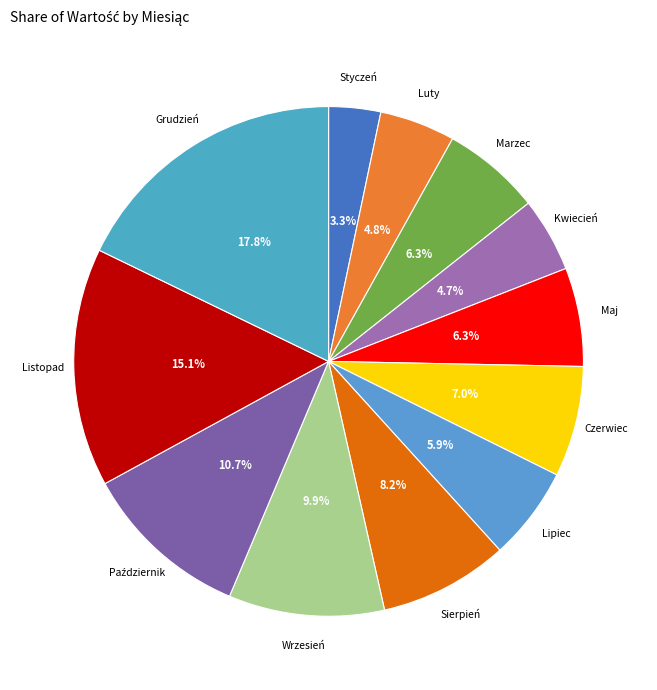

Does any single category account for the majority?

No